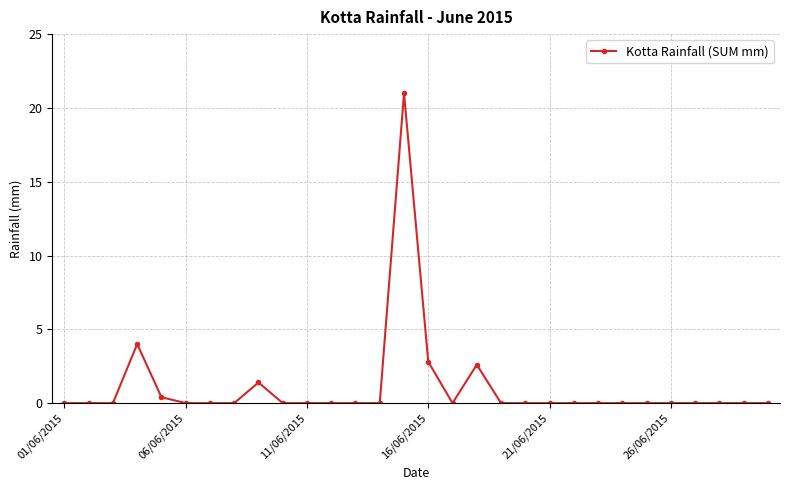

How many lines are shown in the chart?

1